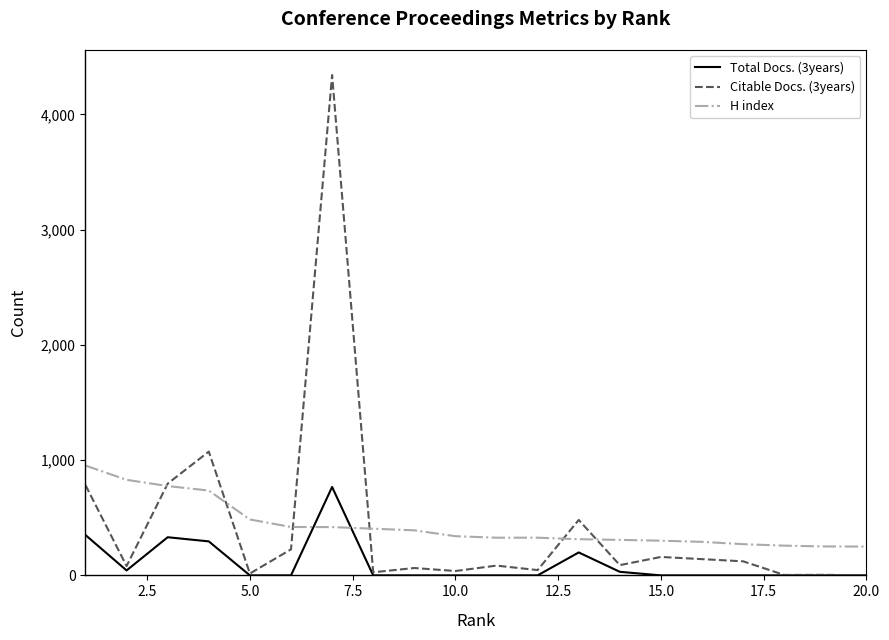

How many categories are shown in the chart?

20